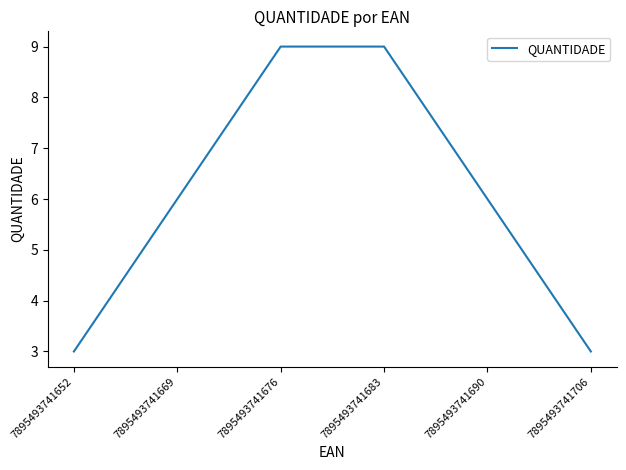

What is the minimum value shown in the chart?

3